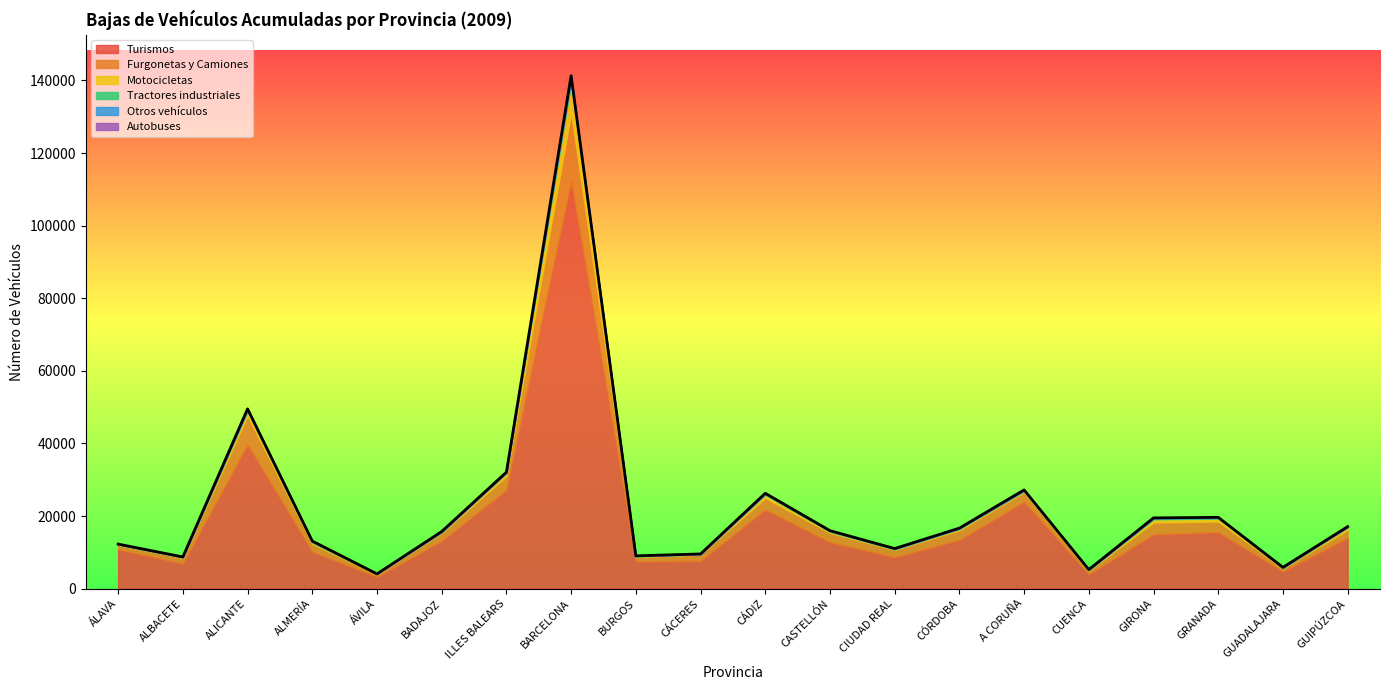

Rank the categories by Otros vehículos value from highest to lowest.

BARCELONA, ALICANTE, CÁDIZ, GIRONA, GRANADA, A CORUÑA, ALMERÍA, CASTELLÓN, CÓRDOBA, GUADALAJARA, ILLES BALEARS, BADAJOZ, CIUDAD REAL, GUIPÚZCOA, CÁCERES, ÁLAVA, BURGOS, CUENCA, ALBACETE, ÁVILA